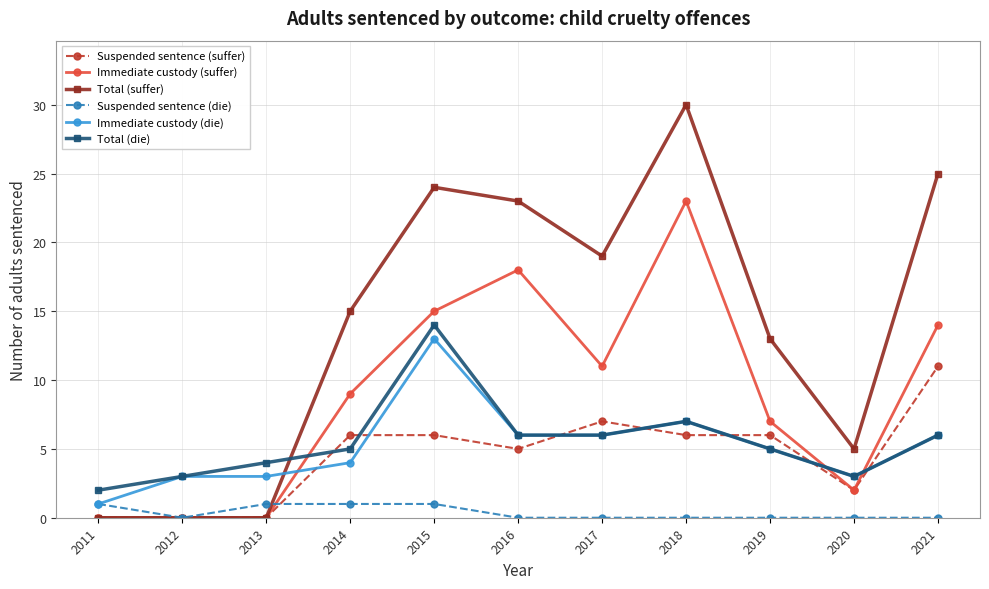

List the series in order of their peak value, lowest first.

Suspended sentence (die), Suspended sentence (suffer), Immediate custody (die), Total (die), Immediate custody (suffer), Total (suffer)